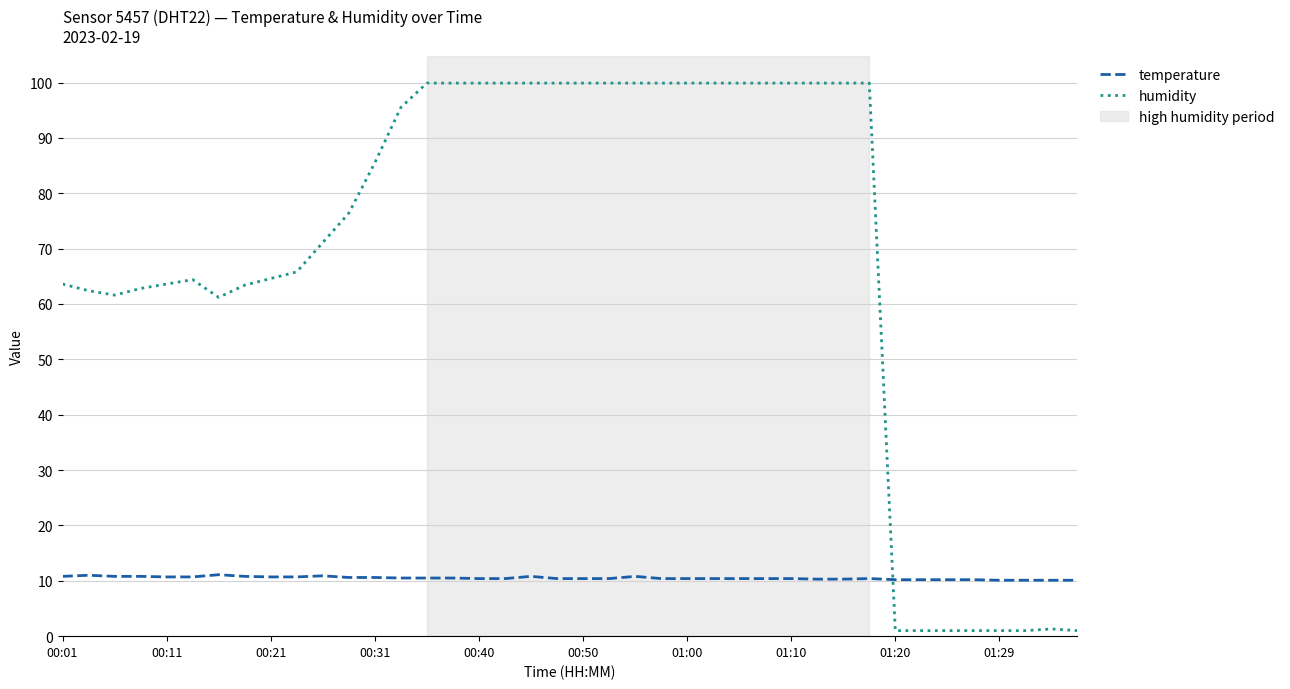

What is the lowest value of the temperature series?

10.1